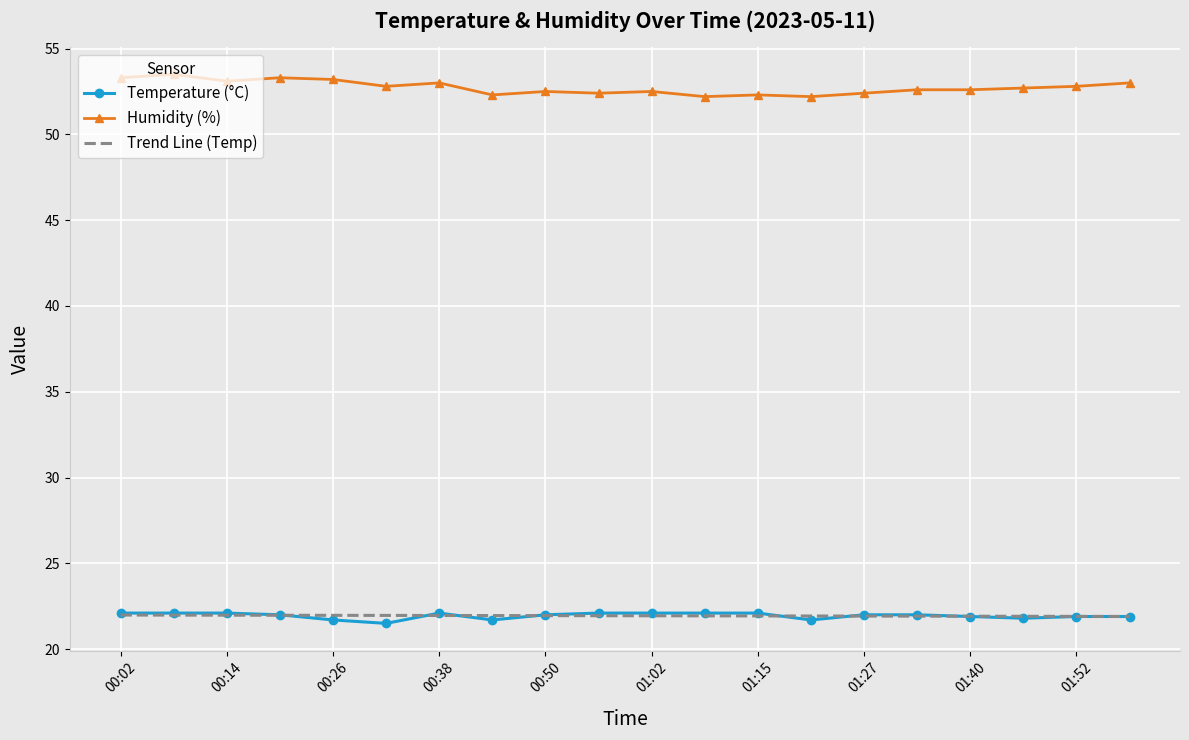

Which series has the largest total across all categories?

Humidity (%)